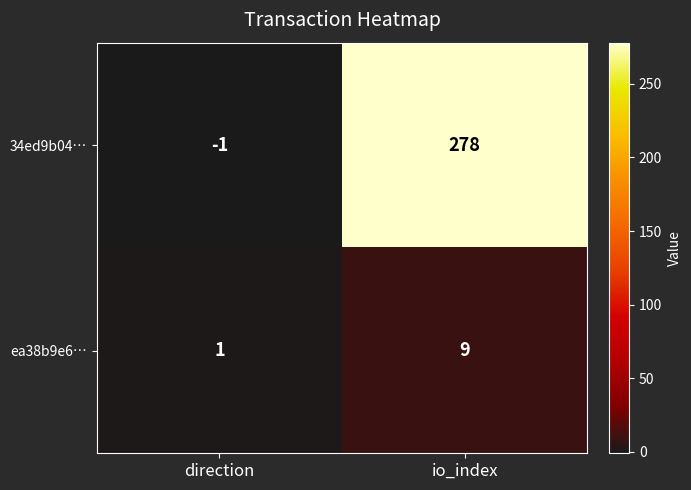

Which series has the largest total across all categories?

34ed9b04…